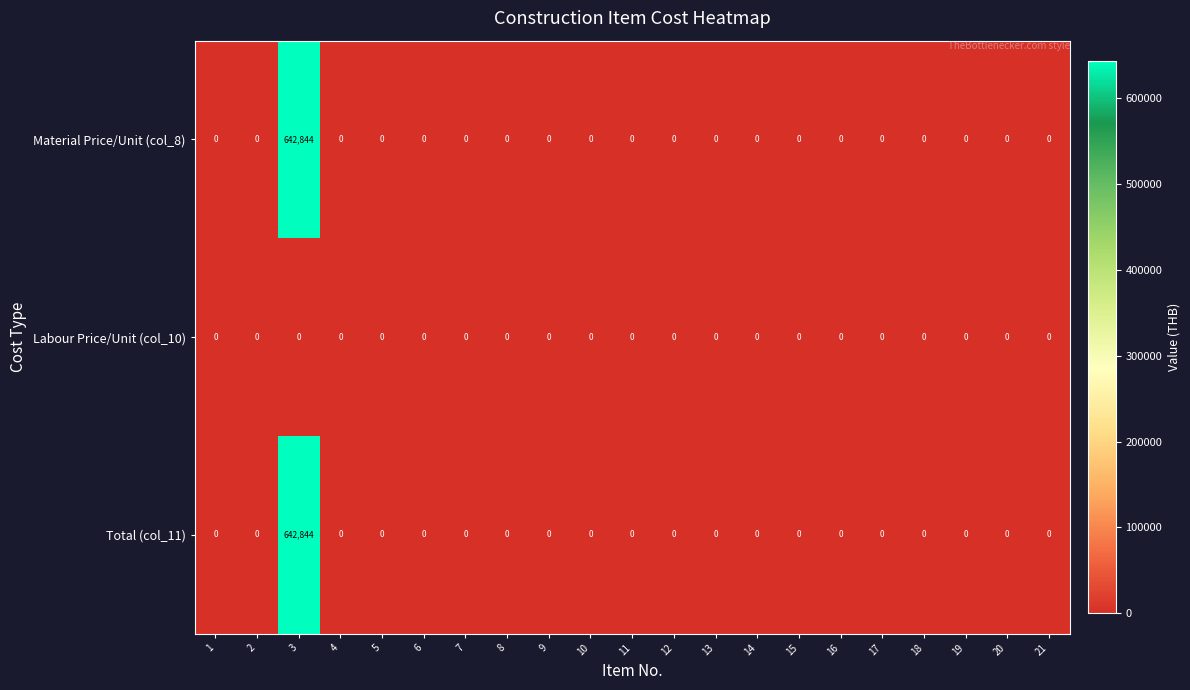

True or false: Material Price/Unit (col_8) has a value of 0 at 21.

True